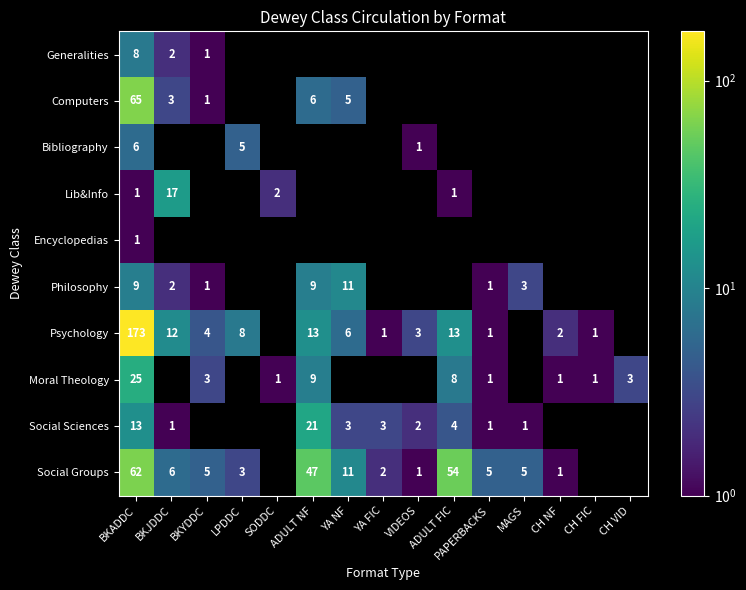

The Psychology series shows 0 at YA FIC. True or false?

False